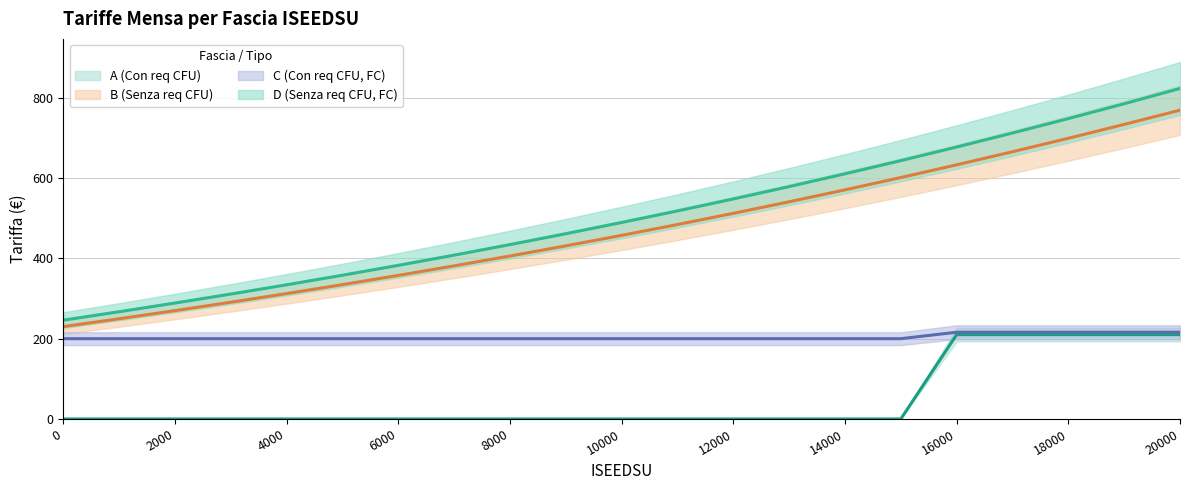

Count the number of categories in the chart.

21